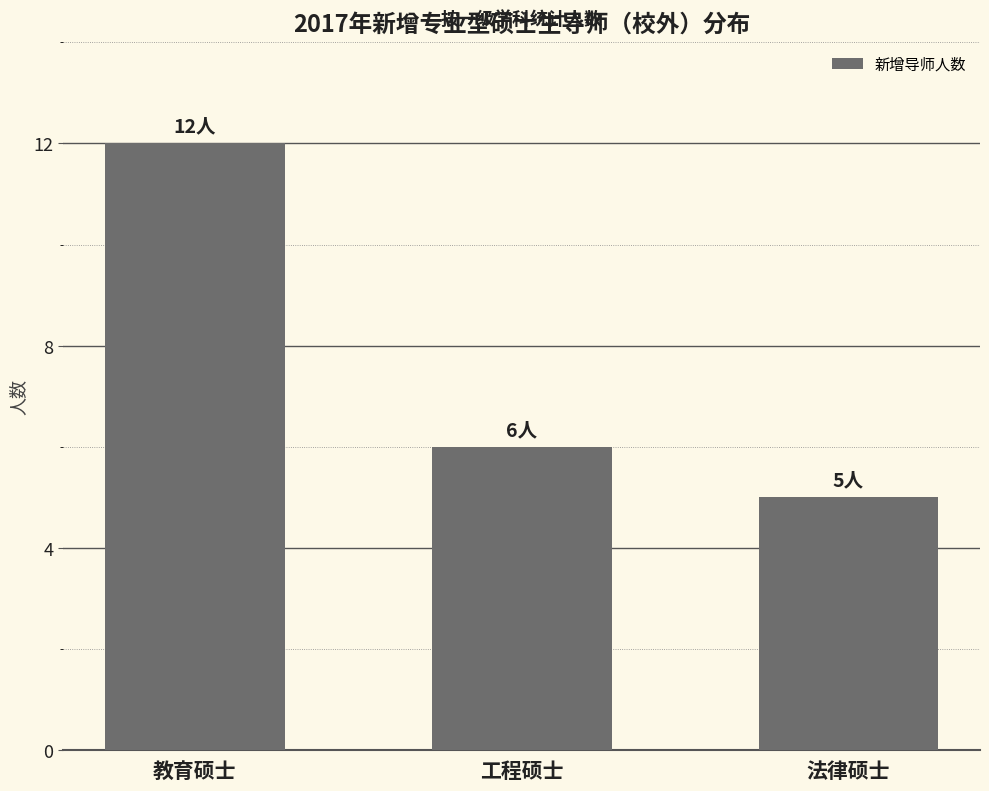

Where is the data nearest to the value 8?

工程硕士